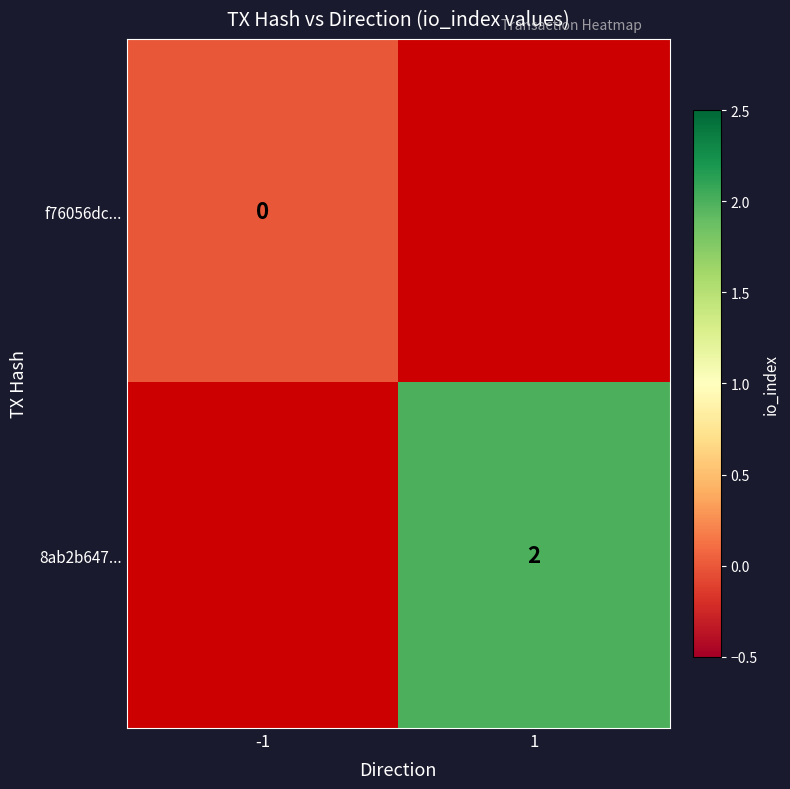

What is the maximum value shown in the chart?

2.0